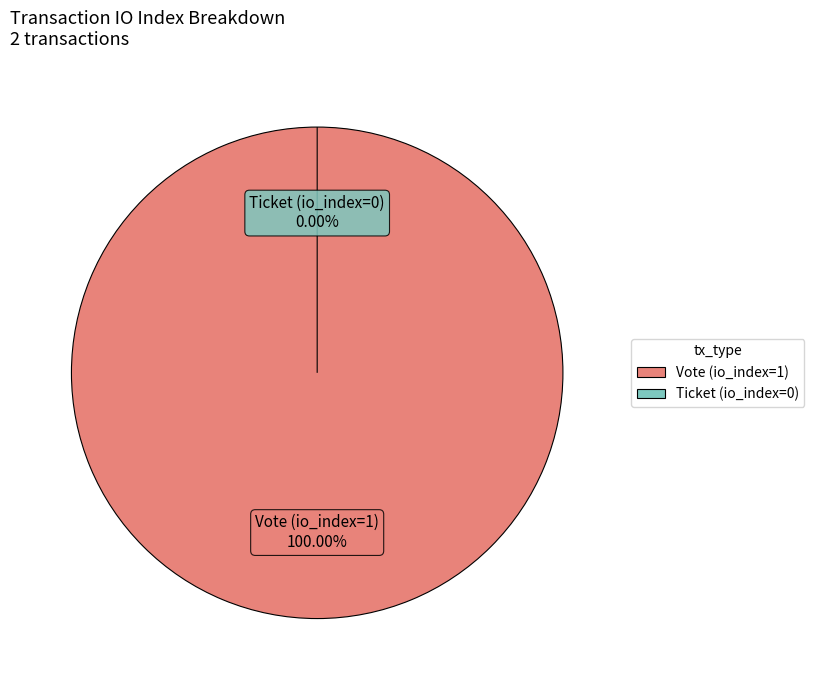

Rank the categories by value from highest to lowest.

Vote (io_index=1), Ticket (io_index=0)